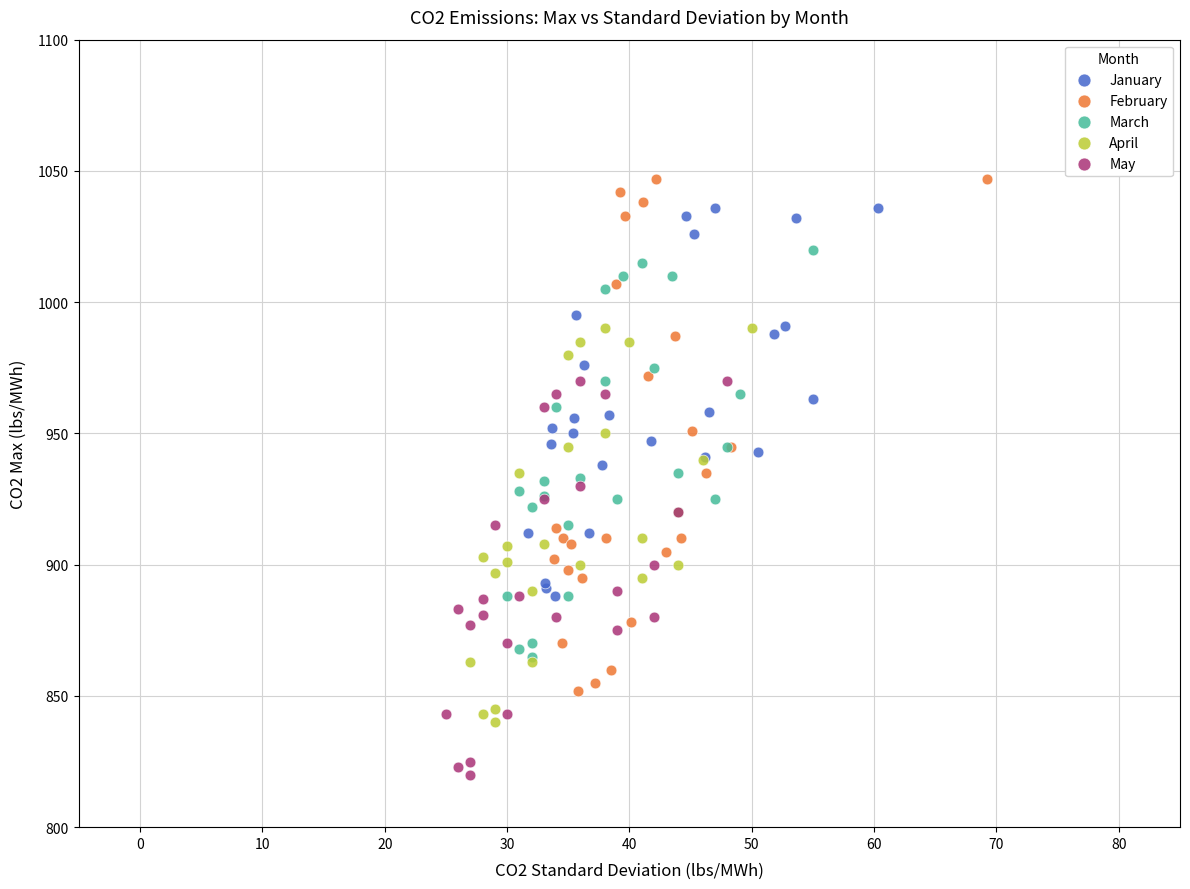

What are all the series names shown in the legend?

January, February, March, April, May